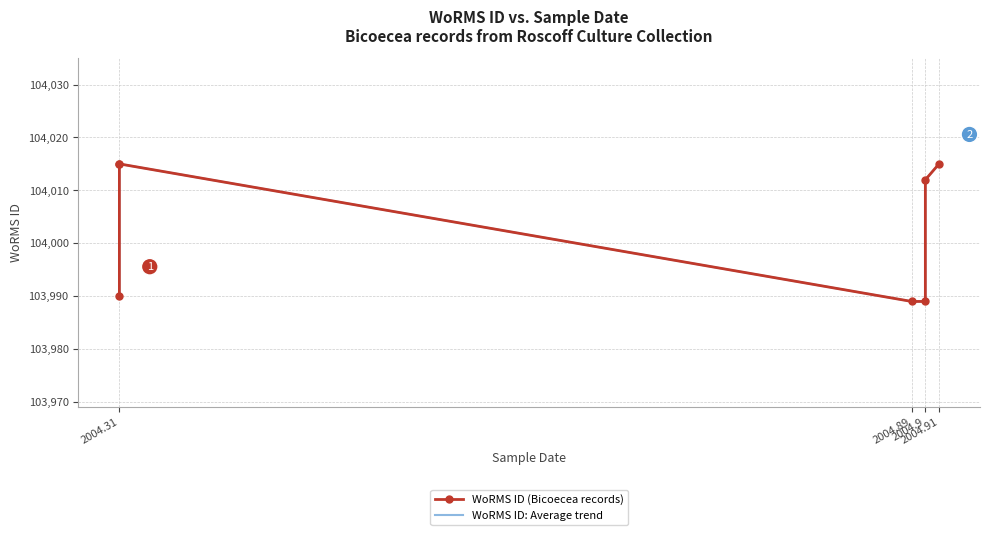

List the series in order of their peak value, lowest first.

WoRMS ID (Bicoecea records), WoRMS ID: Average trend